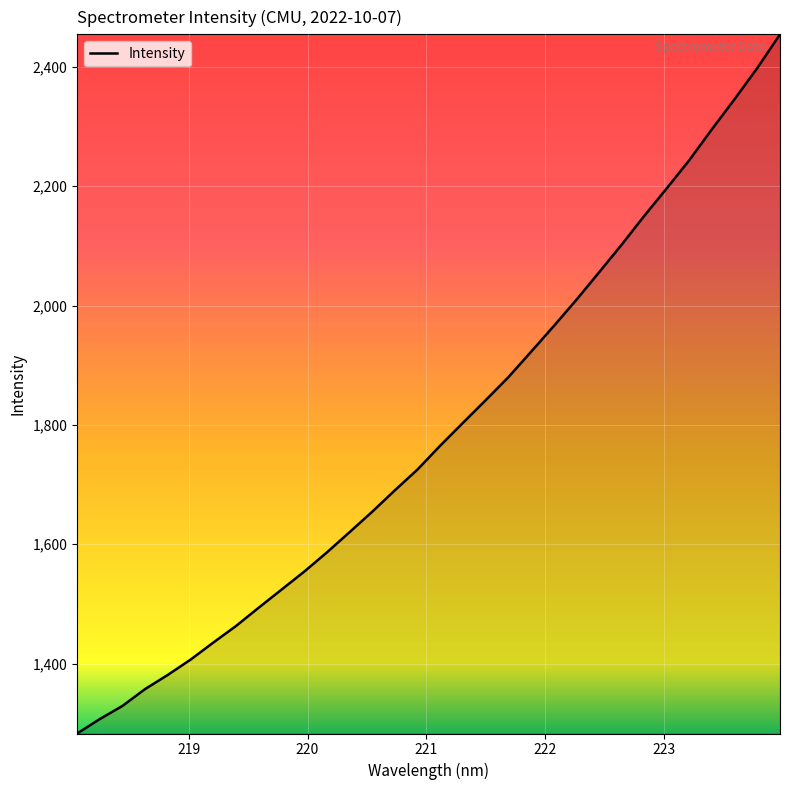

True or false: there are more than 2 points higher than both neighbors.

False